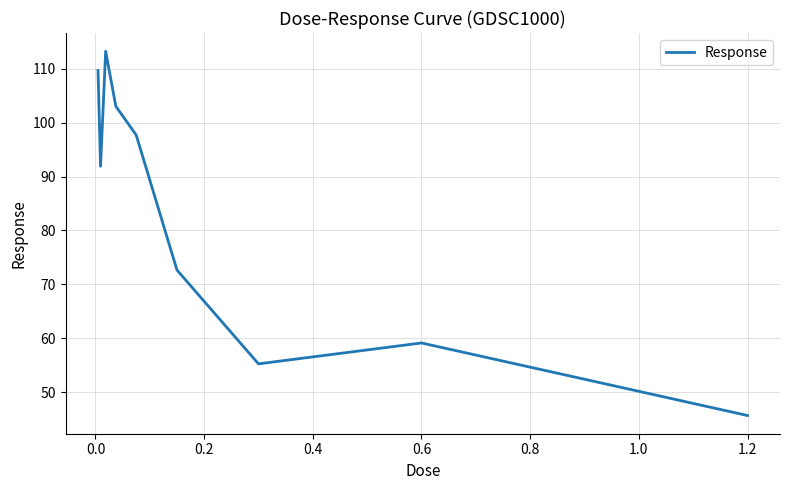

What is the minimum value shown in the chart?

45.6